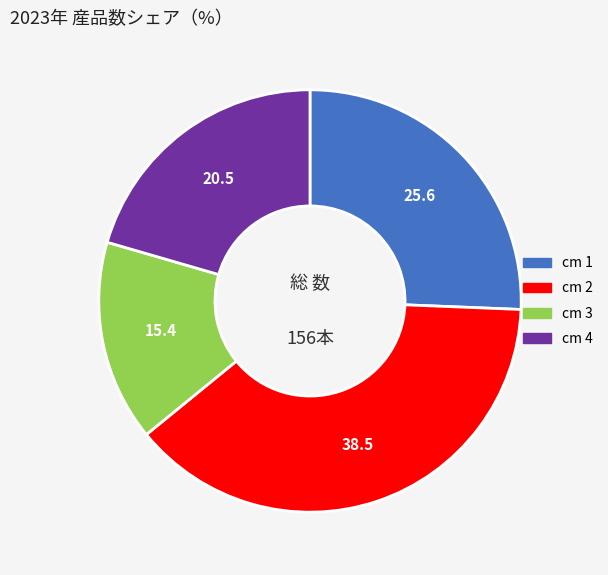

Rank the categories by value from lowest to highest.

cm 3, cm 4, cm 1, cm 2